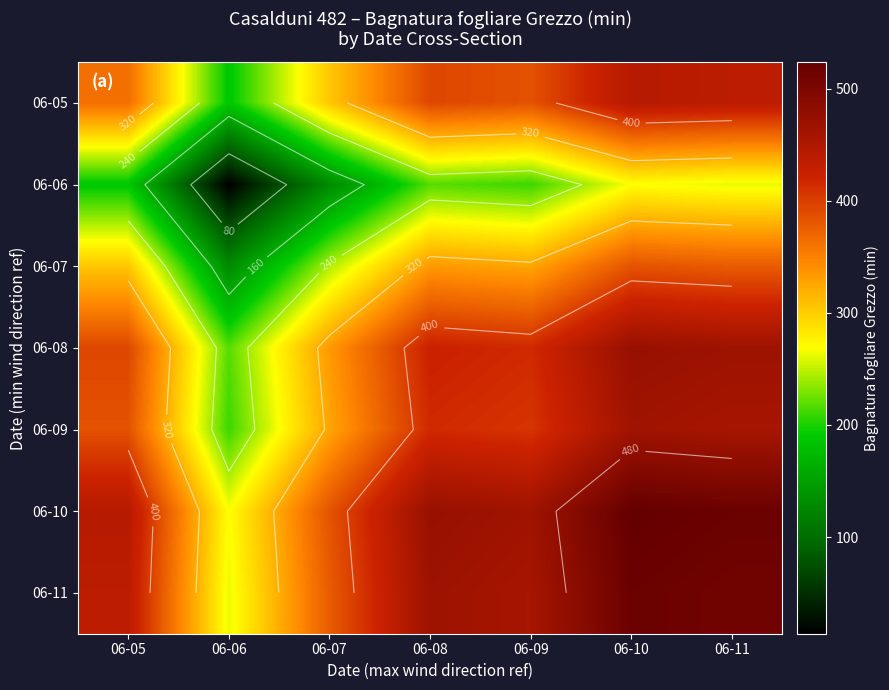

What is the difference between the maximum and second lowest values in the 06-06 series?

139.6